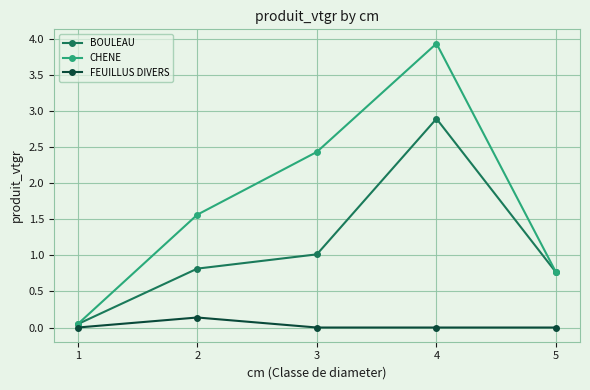

True or false: FEUILLUS DIVERS and BOULEAU intersect in this chart.

False